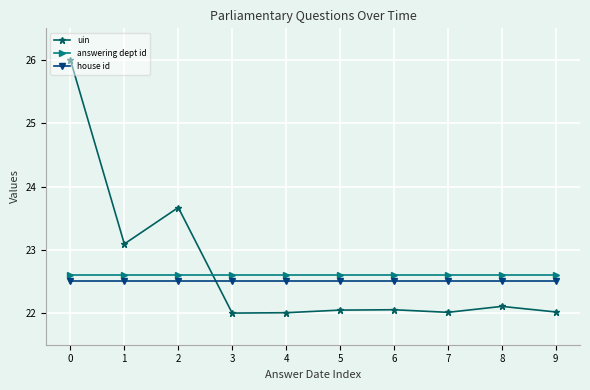

Which series changed the most between 2 and 6?

uin